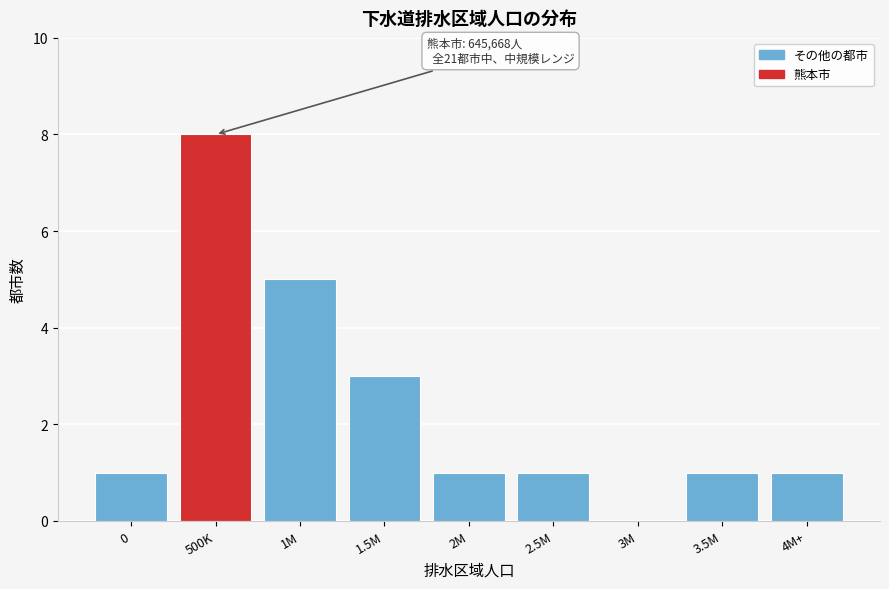

Reading left to right, what are all the values shown in this chart?

0=1	500K=8	1M=5	1.5M=3	2M=1	2.5M=1	3M=0	3.5M=1	4M+=1